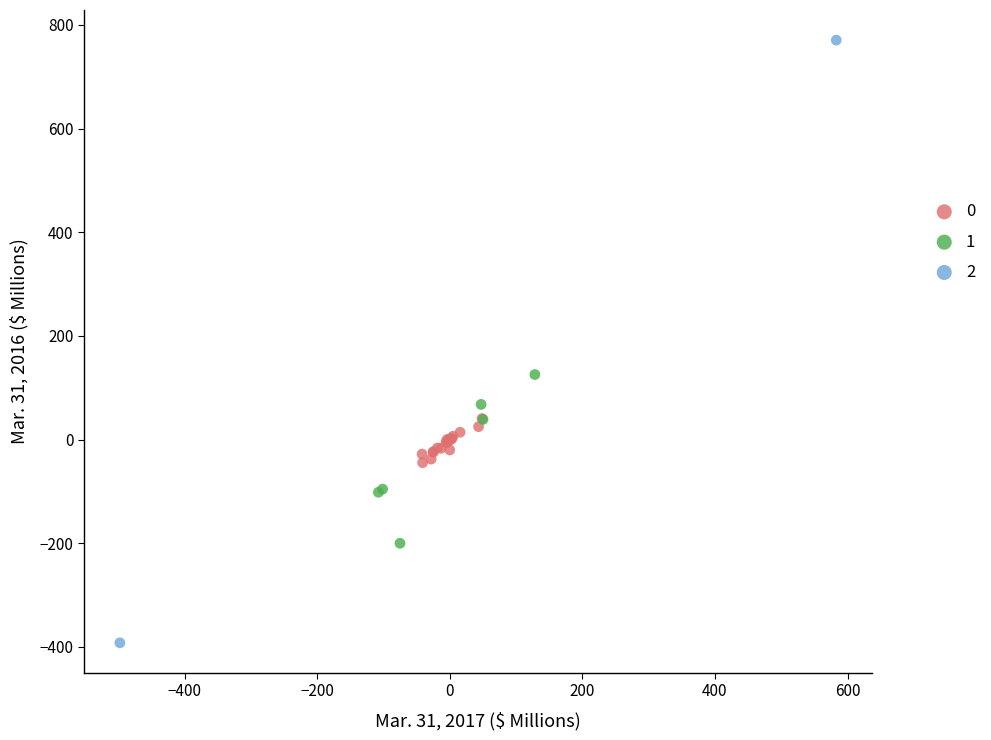

What are all the series names shown in the legend?

0, 1, 2